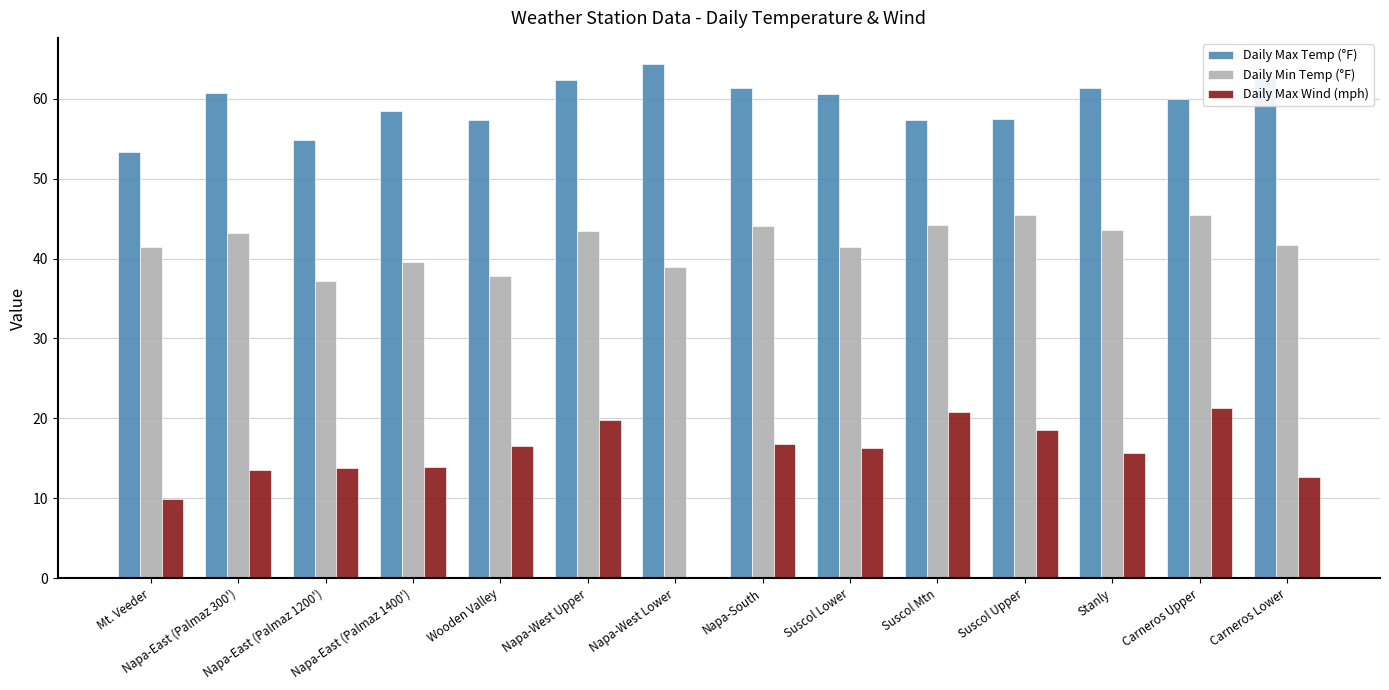

What is the maximum value shown in the chart?

64.4